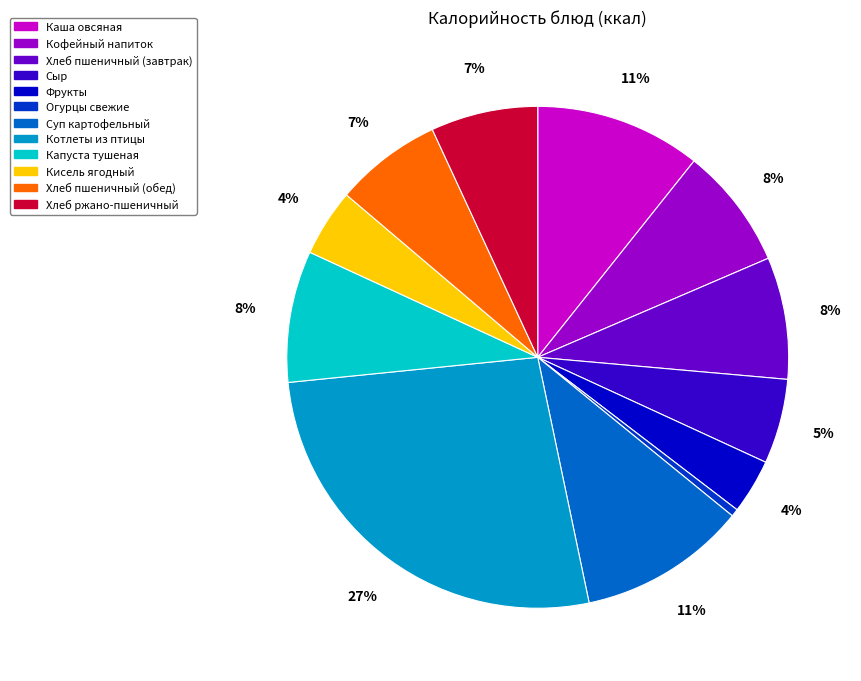

Do Каша овсяная and Котлеты из птицы together represent more than half of the pie?

No